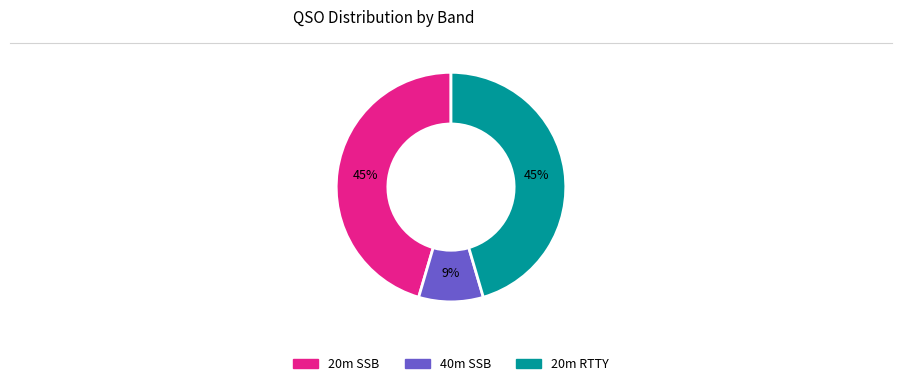

To the nearest percent, what is the average slice percentage?

33%